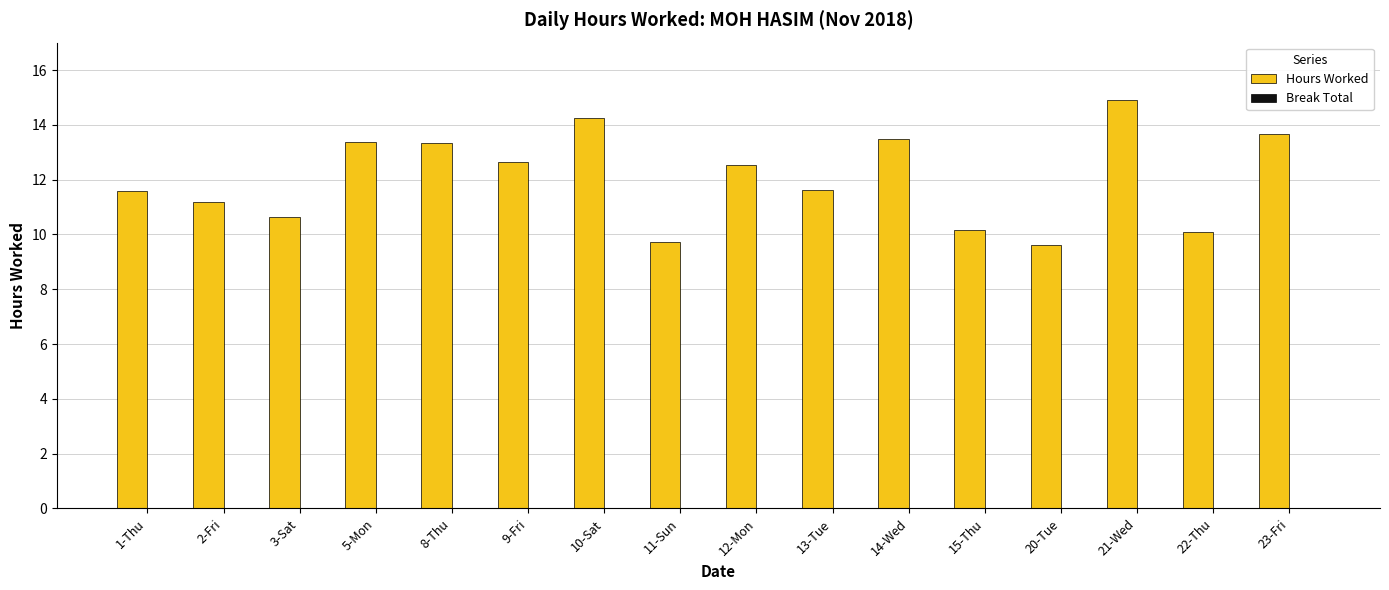

What is the label of the 5th bar from the right?

15-Thu